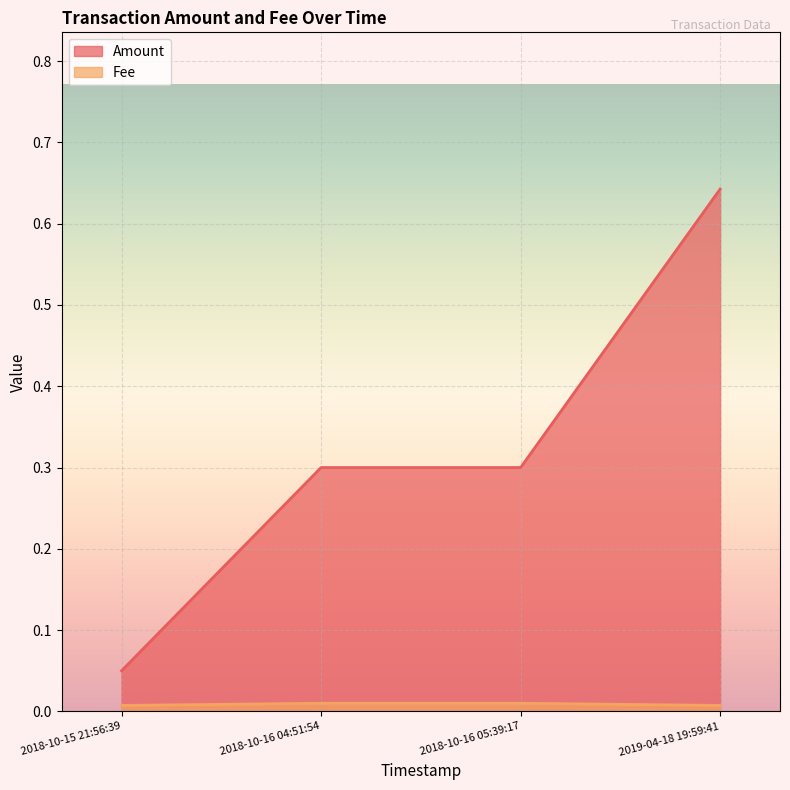

Which series has the largest total across all categories?

Amount